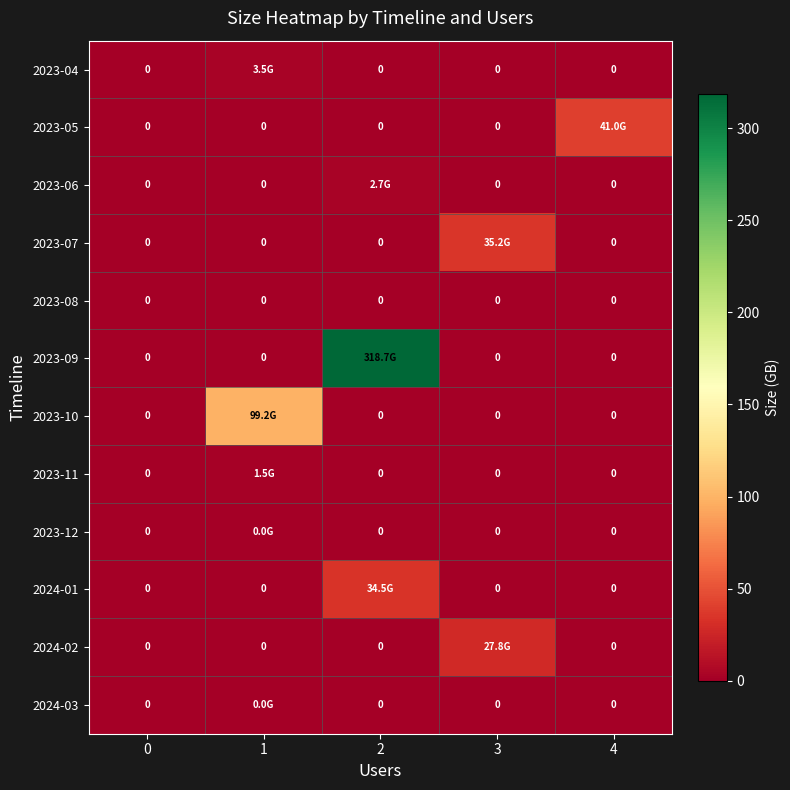

List the labels in order of 2023-11 value, smallest first.

0, 2, 3, 4, 1